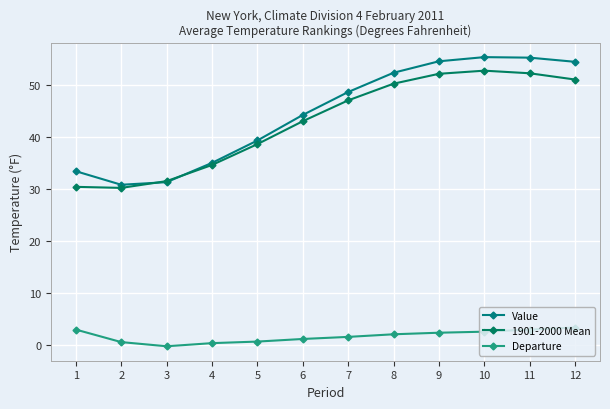

What is the total value across all series at 10?

110.6